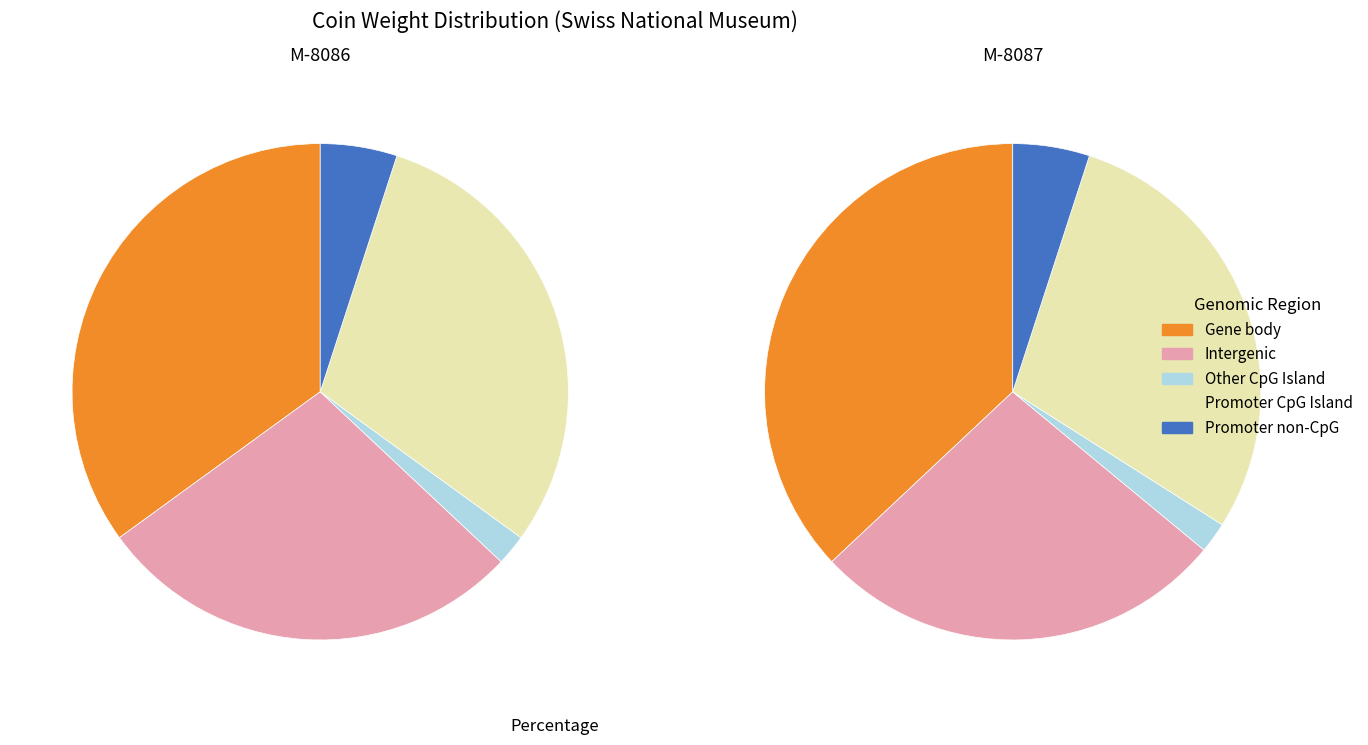

To the nearest percent, what portion does M-8087 represent?

50%